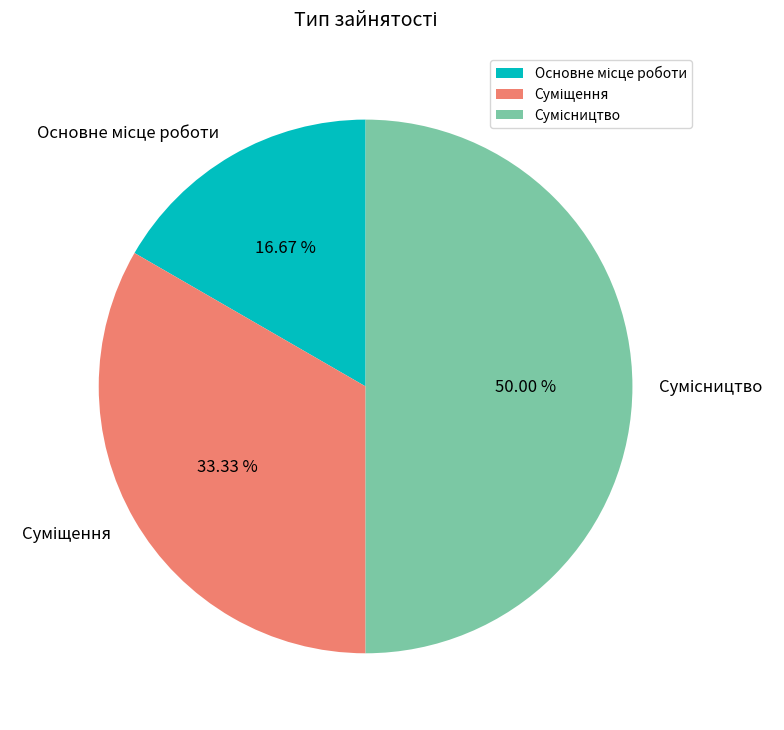

The Основне місце роботи slice represents 7% of the pie. True or false?

False